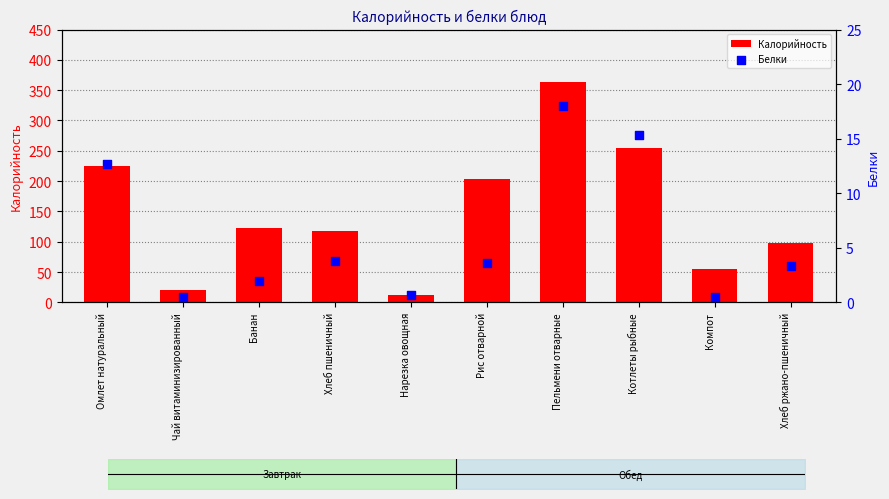

Which series contains the highest Y value?

Калорийность